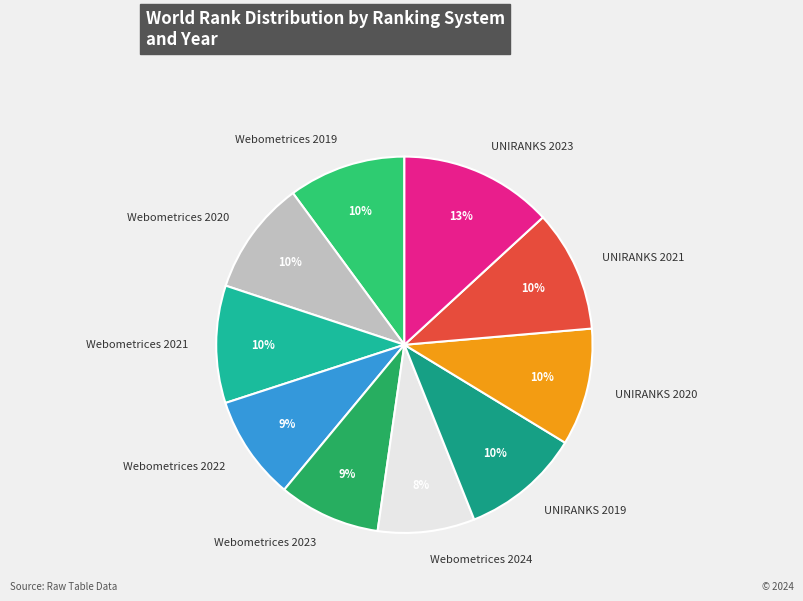

Count the number of slices in the pie.

10